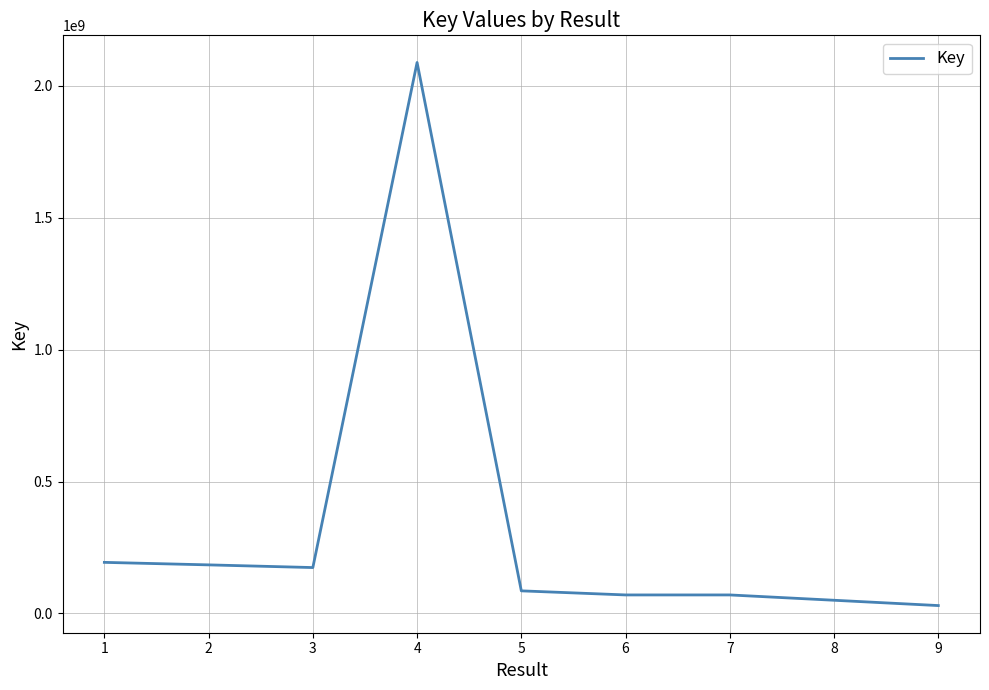

What is the greatest value displayed?

2088387883